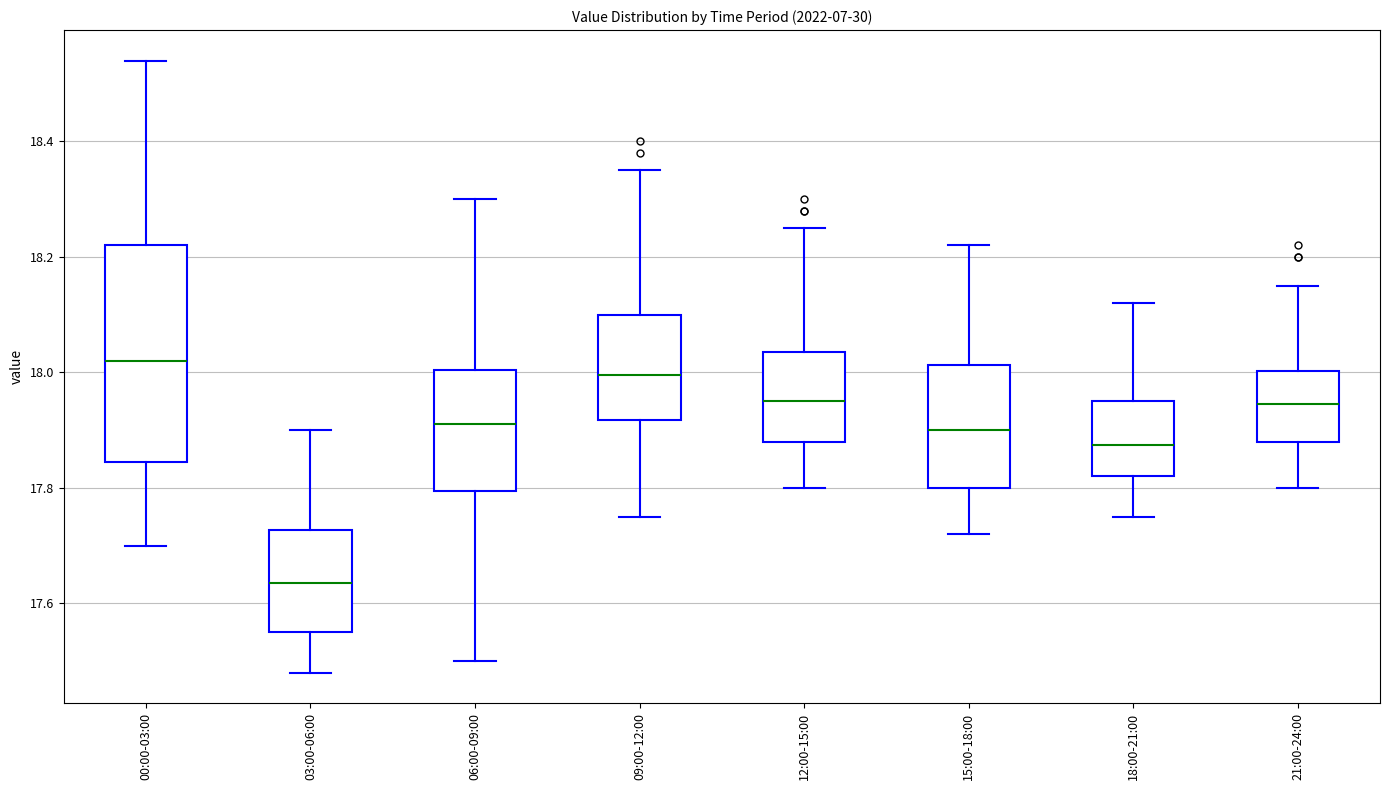

Reading left to right, read every box against the y-axis: the position of its median line, the range the box covers, and the ends of its whiskers. The values are not printed on the chart, so give them approximately, as read against the axis.

00:00-03:00: median 18.02, box 17.84 to 18.22, whiskers 17.70 to 18.54
03:00-06:00: median 17.64, box 17.56 to 17.72, whiskers 17.48 to 17.90
06:00-09:00: median 17.92, box 17.80 to 18.00, whiskers 17.50 to 18.30
09:00-12:00: median 18.00, box 17.92 to 18.10, whiskers 17.76 to 18.36
12:00-15:00: median 17.96, box 17.88 to 18.04, whiskers 17.80 to 18.26
15:00-18:00: median 17.90, box 17.80 to 18.02, whiskers 17.72 to 18.22
18:00-21:00: median 17.88, box 17.82 to 17.96, whiskers 17.76 to 18.12
21:00-24:00: median 17.94, box 17.88 to 18.00, whiskers 17.80 to 18.16